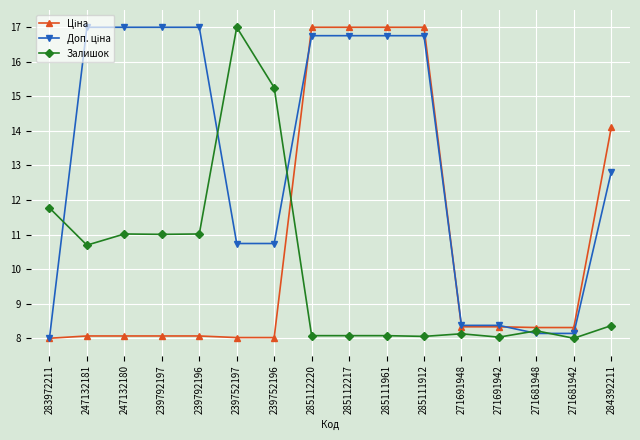

What is the smallest value displayed?

8.0